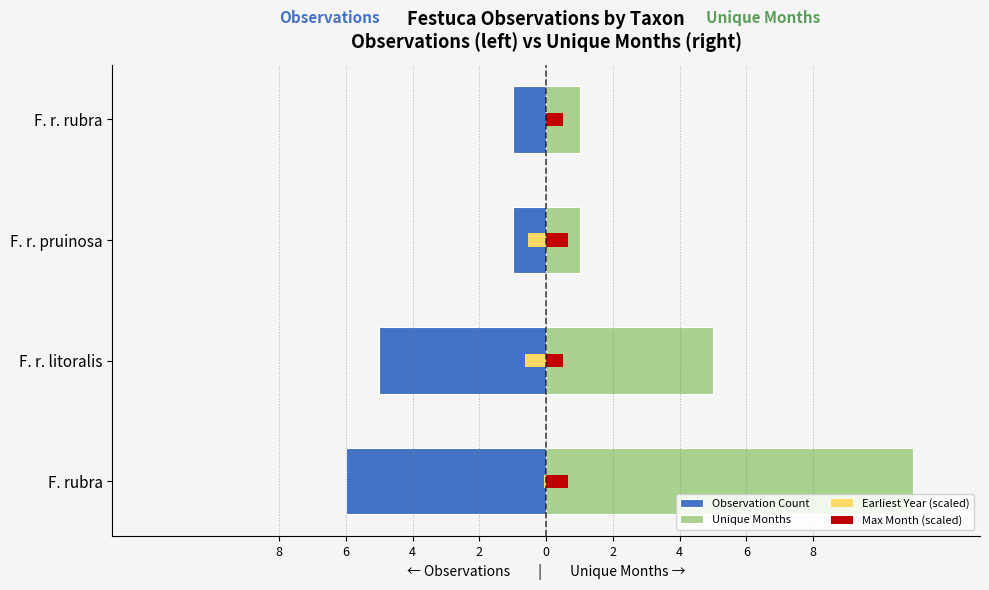

What are all the series names shown in the legend?

Observation Count, Unique Months, Earliest Year (scaled), Max Month (scaled)